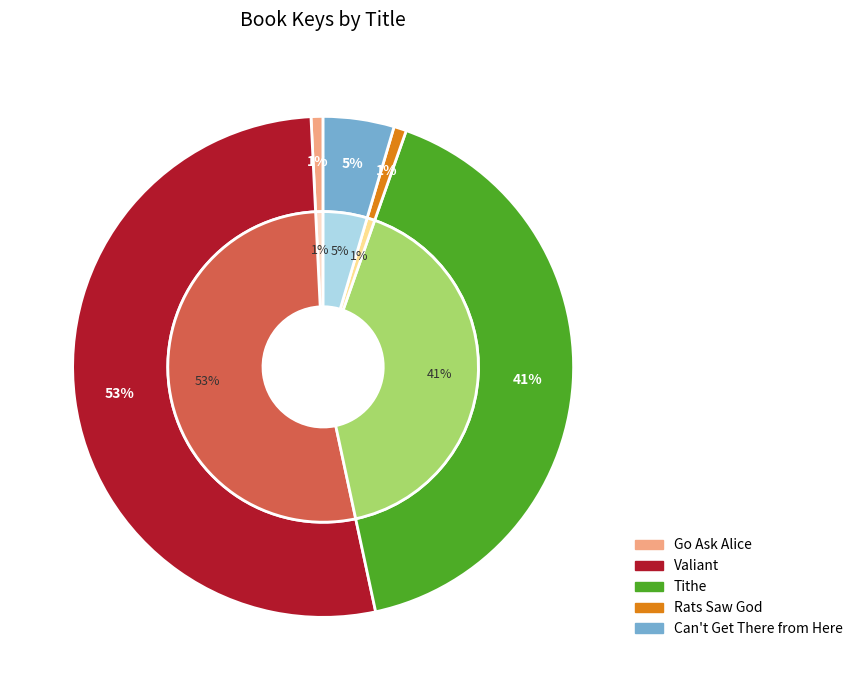

To the nearest percent, what is the difference between the largest and smallest slice percentages?

52%